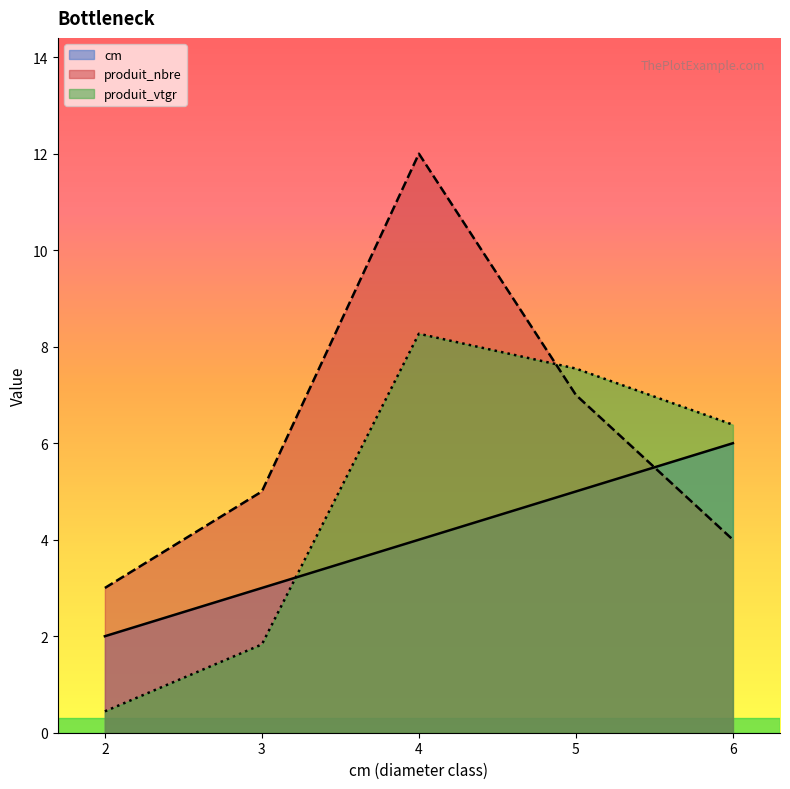

What is the sum of the produit_vtgr values at 4 and 6?

14.7